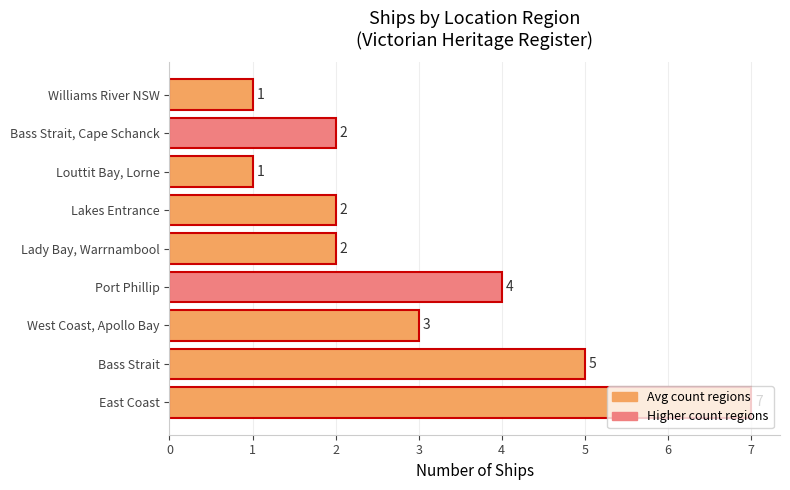

What is the greatest value displayed?

7